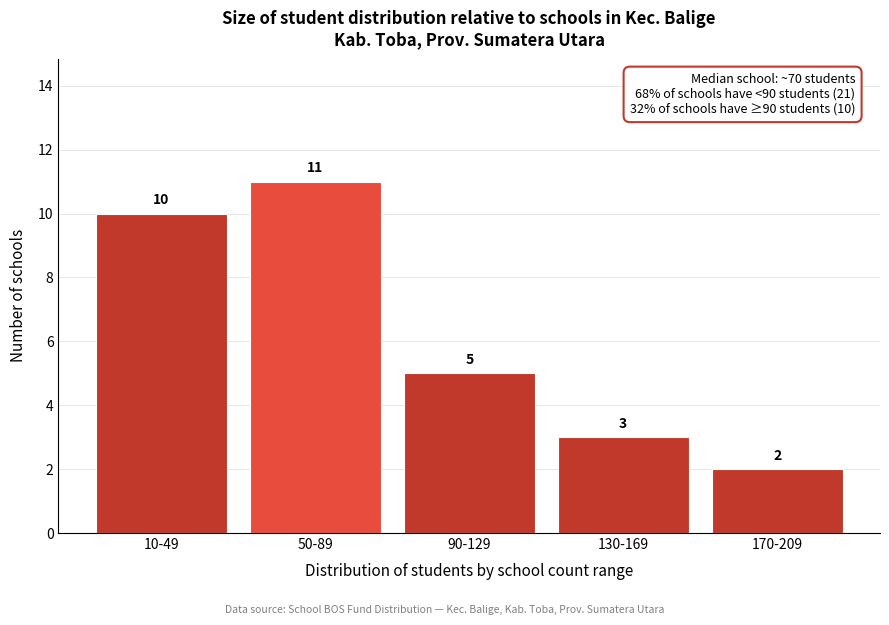

Reading left to right, transcribe all the data shown in this chart.

10-49=10	50-89=11	90-129=5	130-169=3	170-209=2